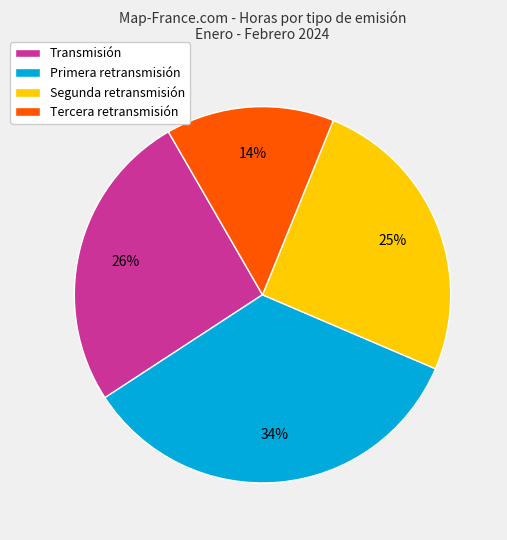

Is there a majority slice in this chart?

No